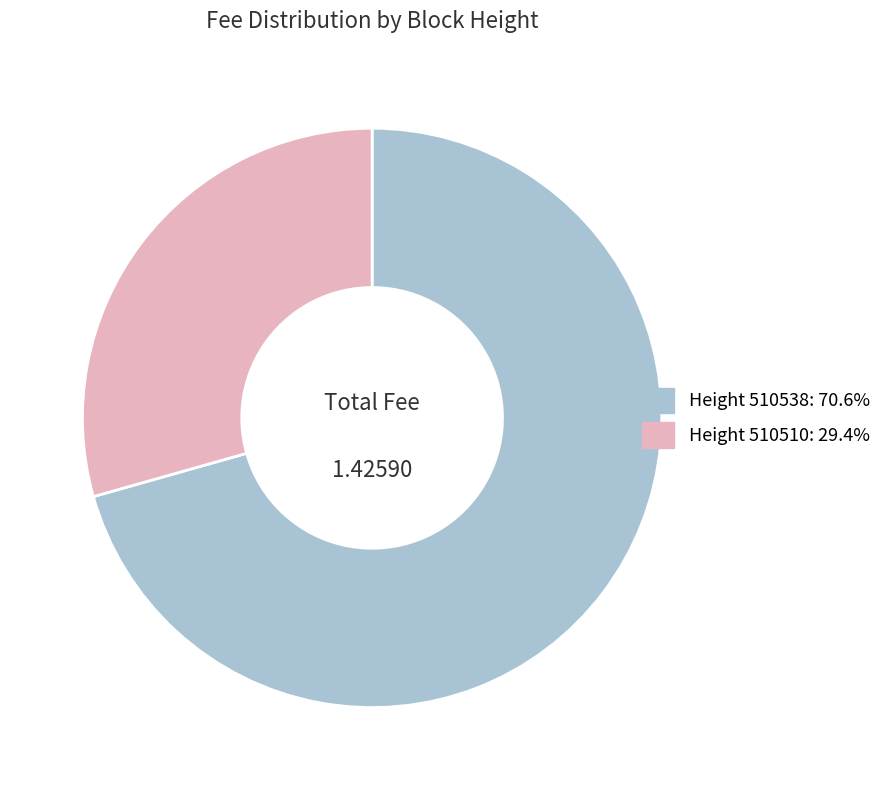

What is the ratio of the value at Height 510510: 29.4% to the value at Height 510538: 70.6%?

0.4